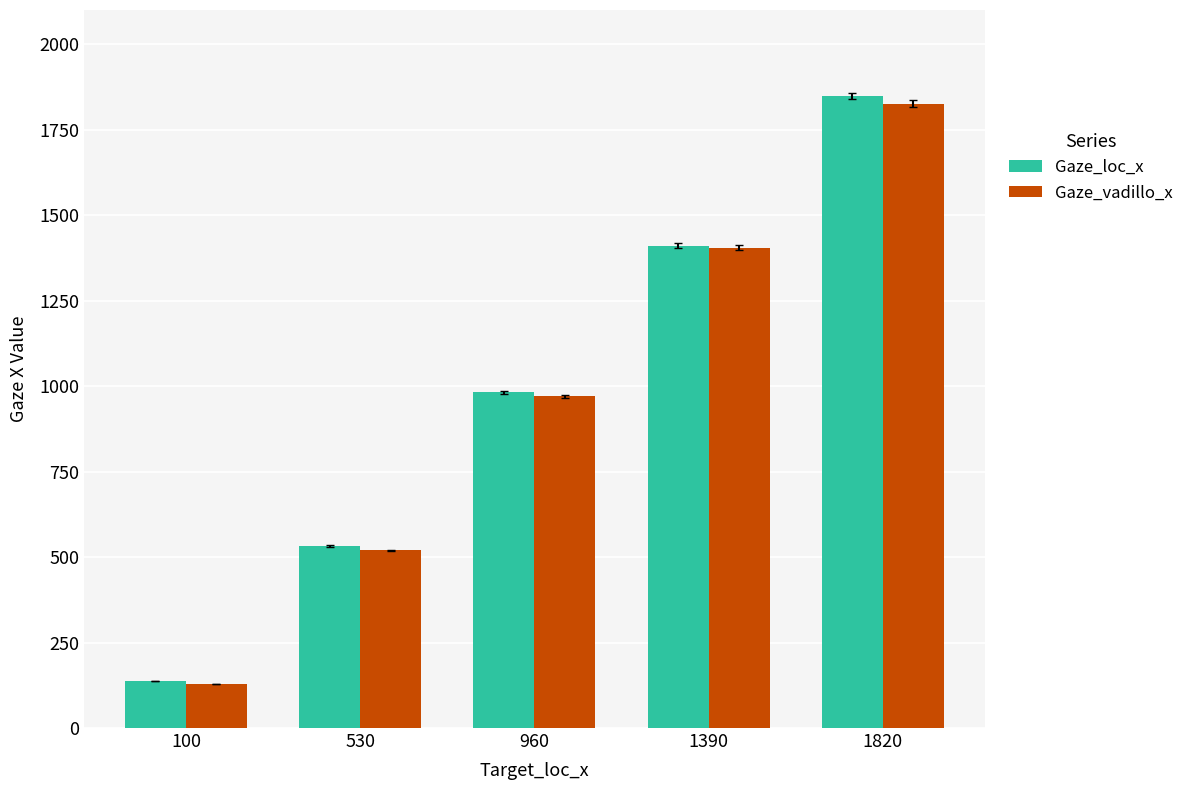

Rank the categories by Gaze_vadillo_x value from highest to lowest.

1820, 1390, 960, 530, 100